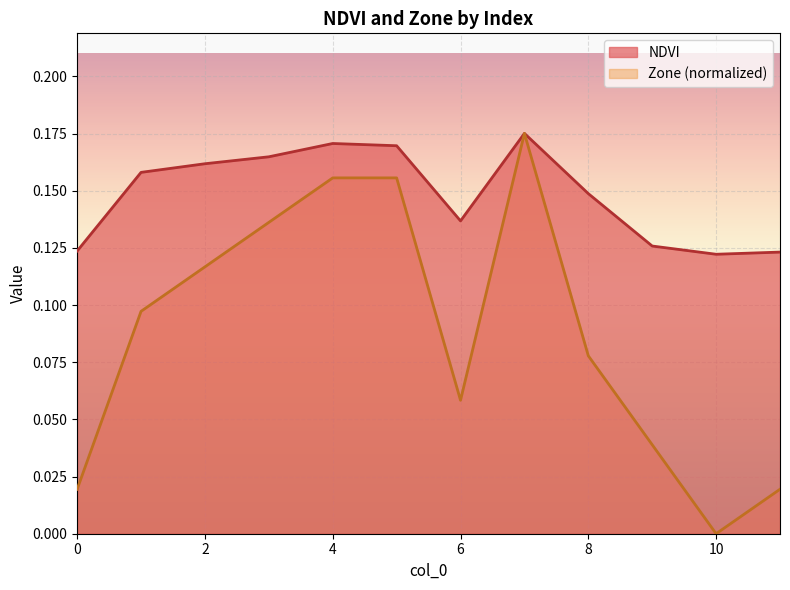

What is the difference between the maximum and minimum values in the Zone series?

0.2